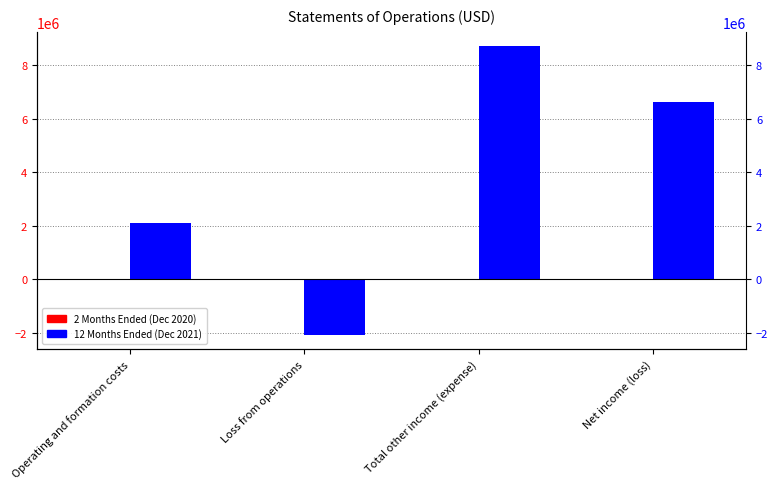

Reading left to right, transcribe all the data shown in this chart.

2 Months Ended (Dec 2020): Operating and formation costs=1282	Loss from operations=-1282	Total other income (expense)=0	Net income (loss)=-1282
12 Months Ended (Dec 2021): Operating and formation costs=2079192	Loss from operations=-2079192	Total other income (expense)=8699184	Net income (loss)=6619992